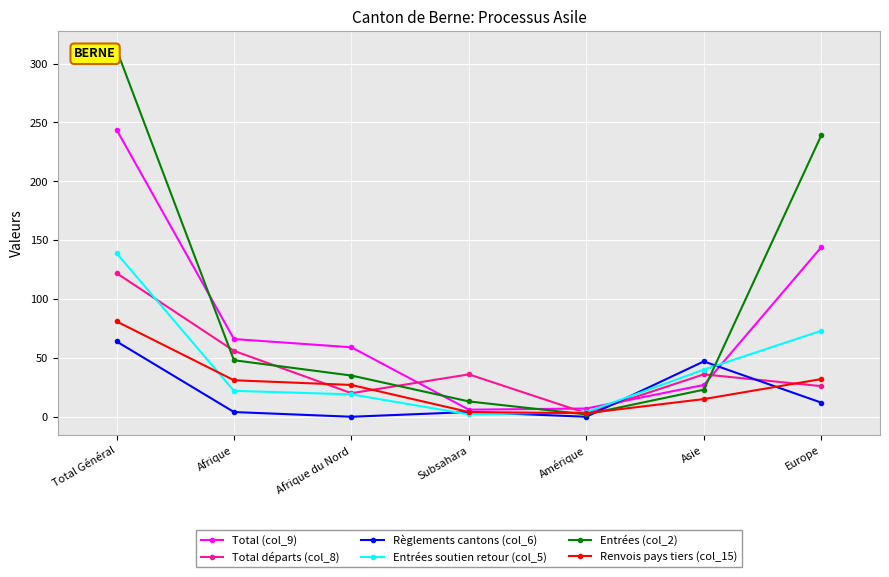

The value of Entrées soutien retour (col_5) at Afrique du Nord is 19. True or false?

True